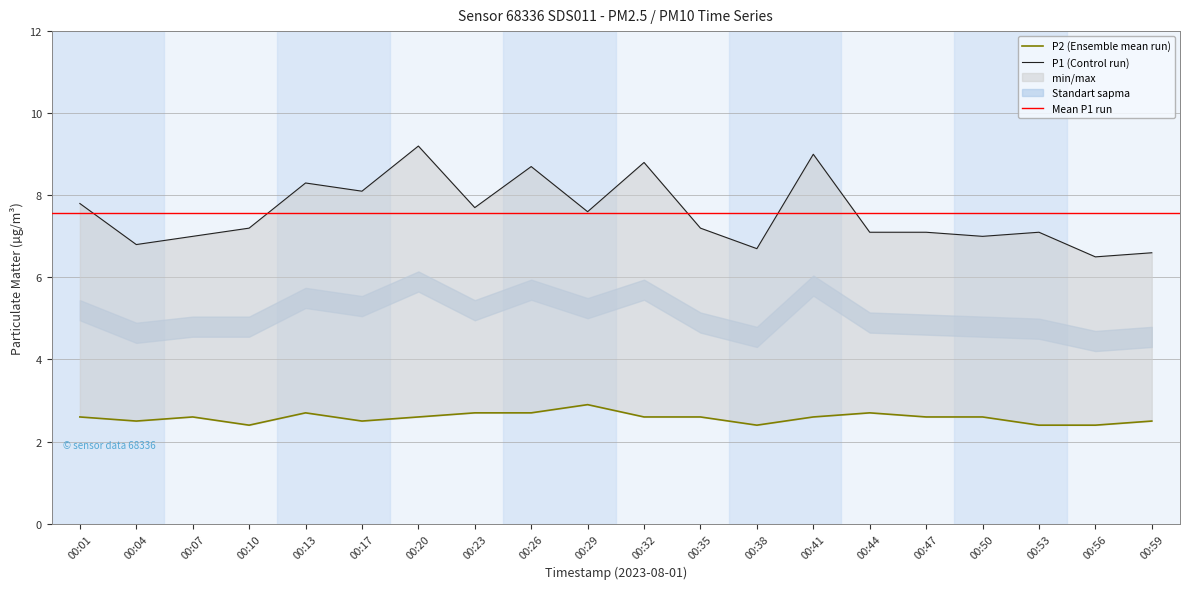

How many lines are shown in the chart?

2